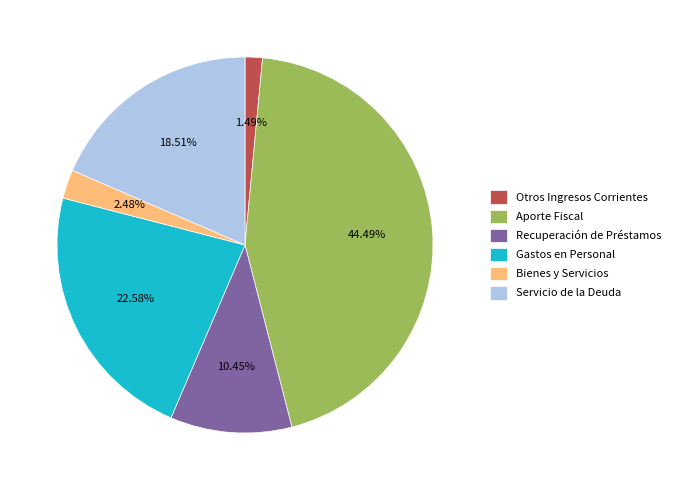

Count the number of slices in the pie.

6